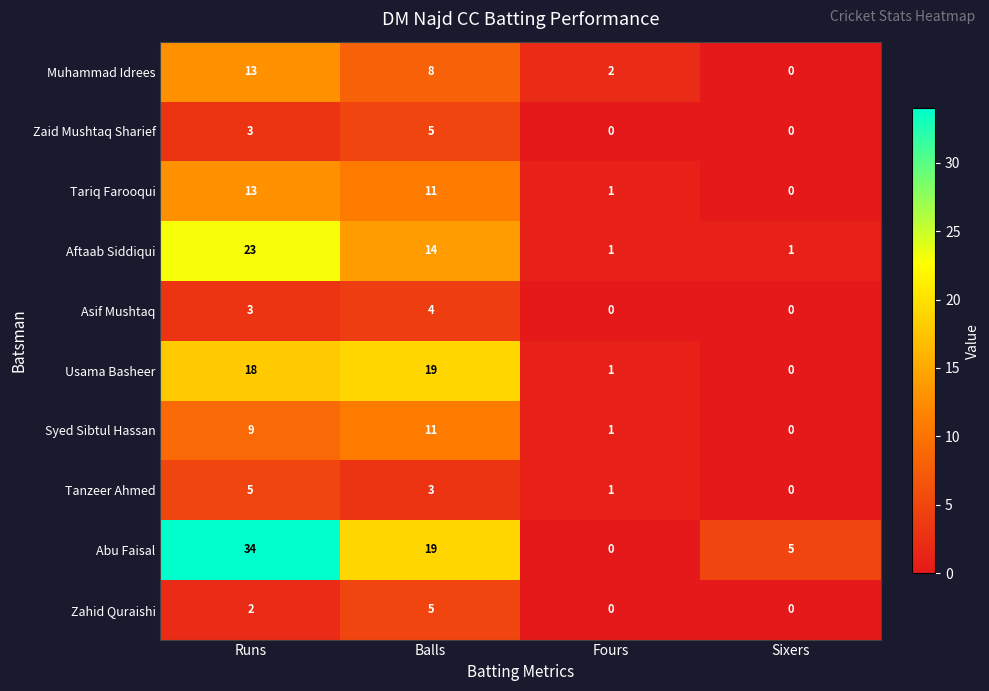

Which series has the largest range (max minus min)?

Abu Faisal